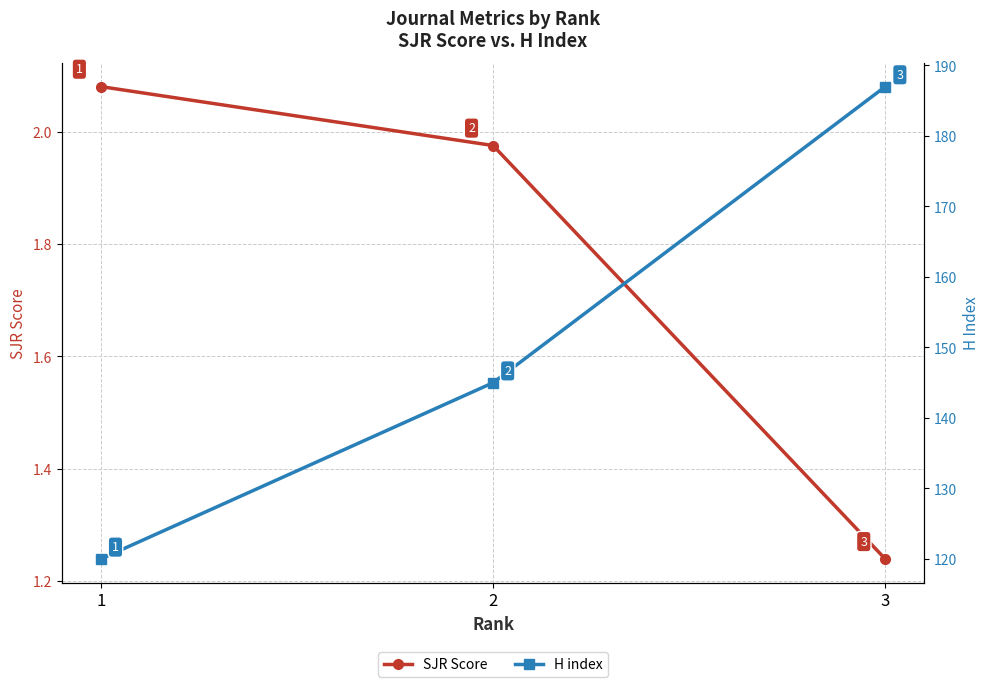

Between 2 and 3, which series saw the biggest shift?

H index